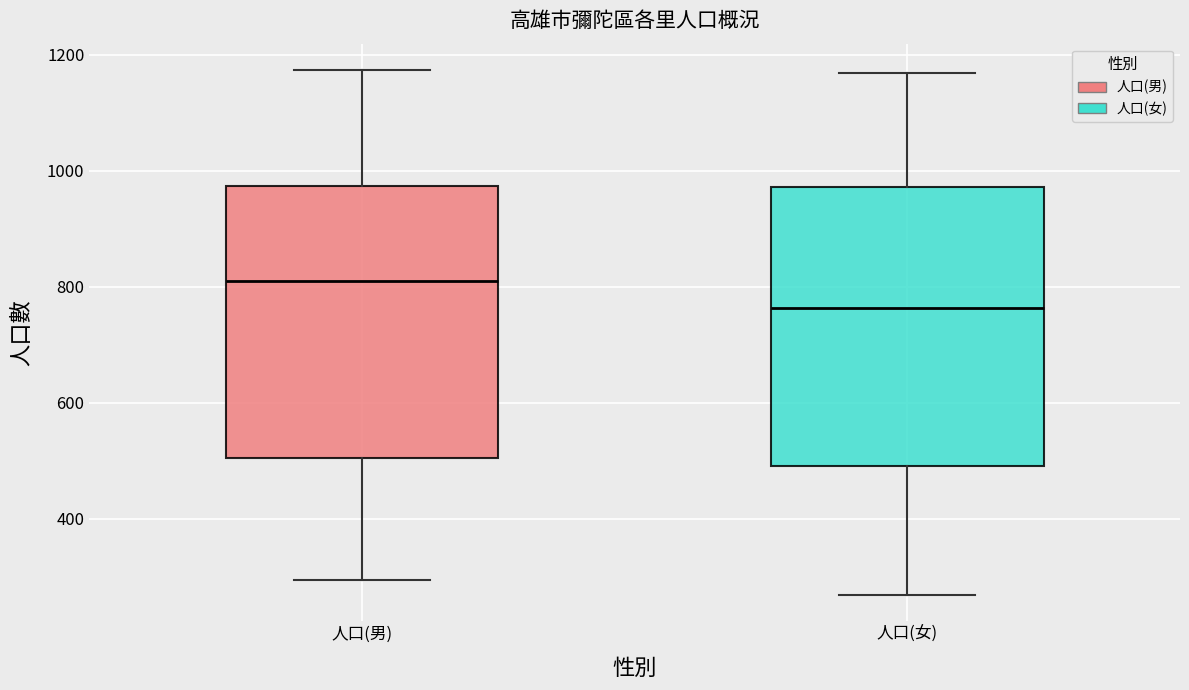

Reading left to right, transcribe this box plot: for each box, give where its median line is, the range the box spans, and where its two whiskers end, as read against the y-axis. The values are not printed on the chart, so give them approximately, as read against the axis.

人口(男): median 820, box 500 to 980, whiskers 300 to 1180
人口(女): median 760, box 500 to 980, whiskers 260 to 1160